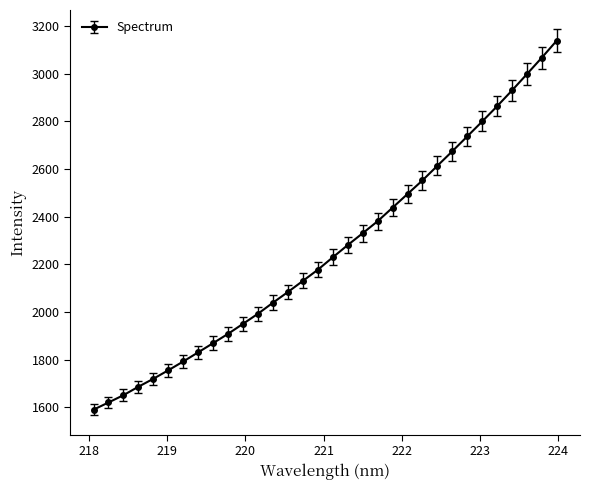

How many data points are less than 2228?

16